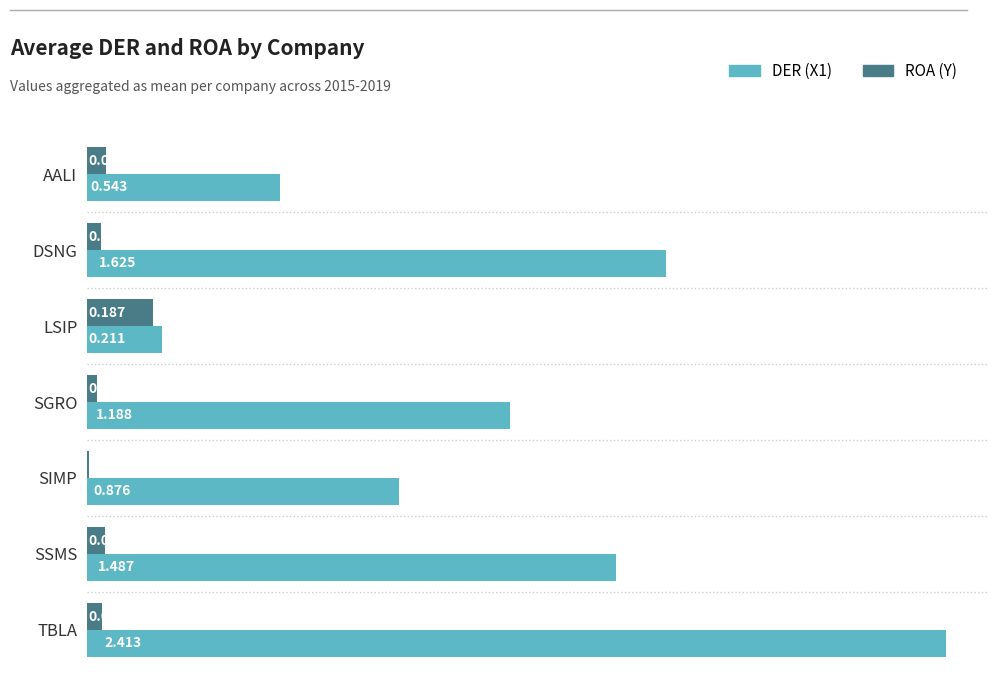

At which label does DER (X1) reach its peak?

TBLA